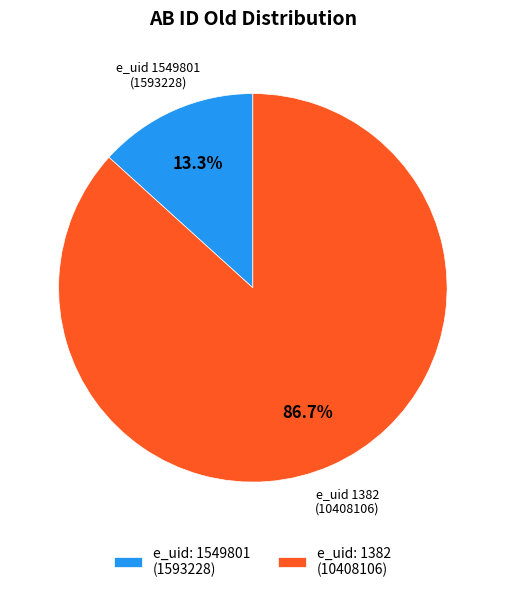

To the nearest percent, what is the difference between the largest and smallest slice percentages?

73%